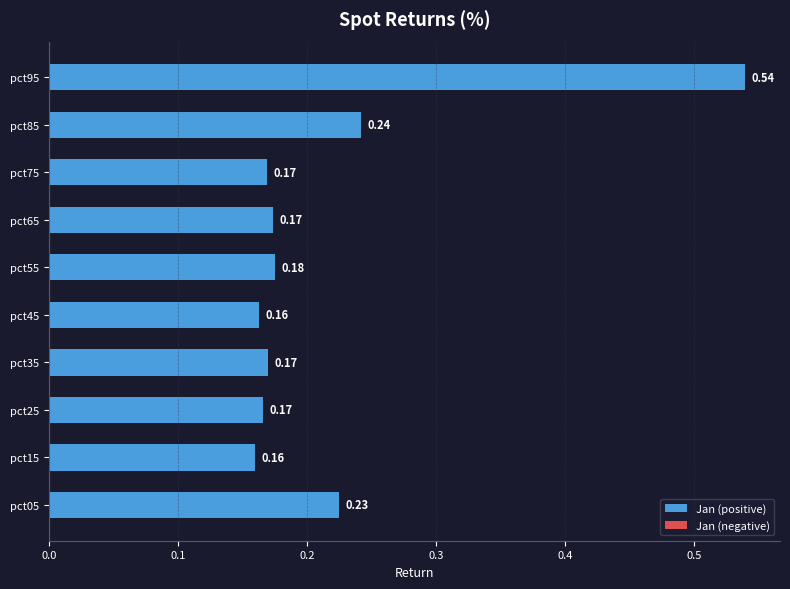

How many distinct data groups are displayed?

1